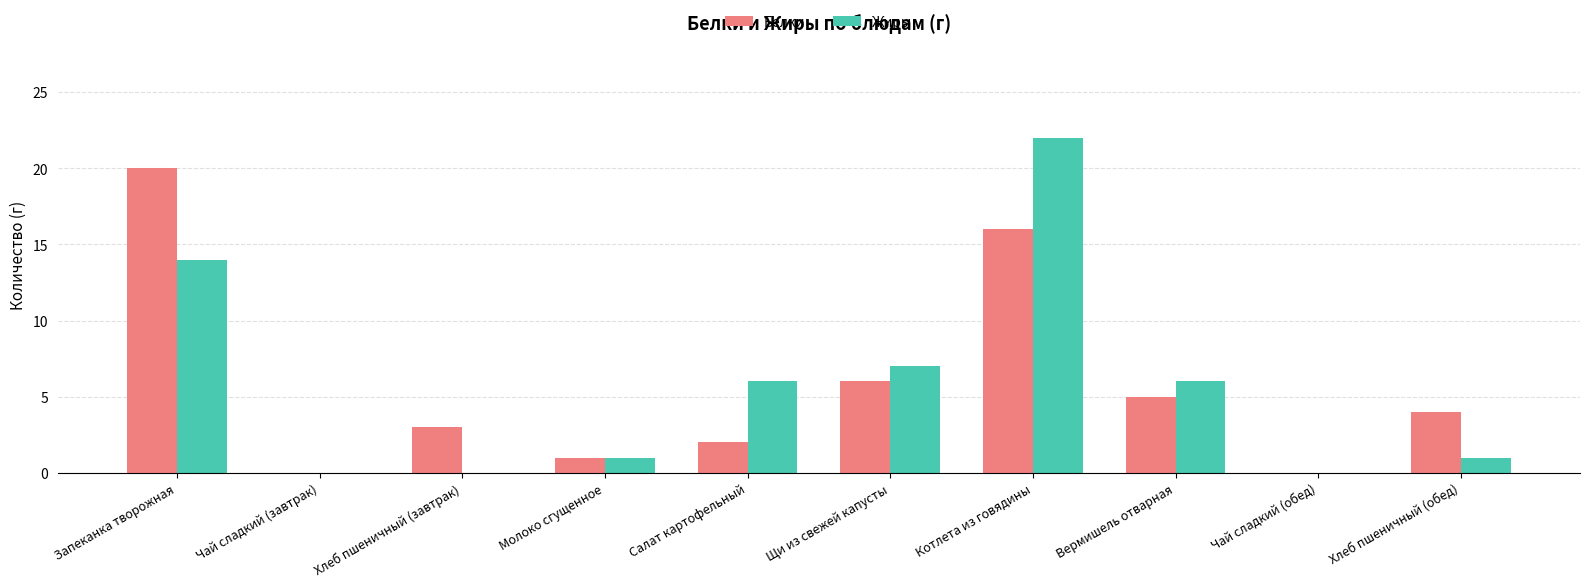

Which series changed the most between Хлеб пшеничный (завтрак) and Щи из свежей капусты?

Жиры